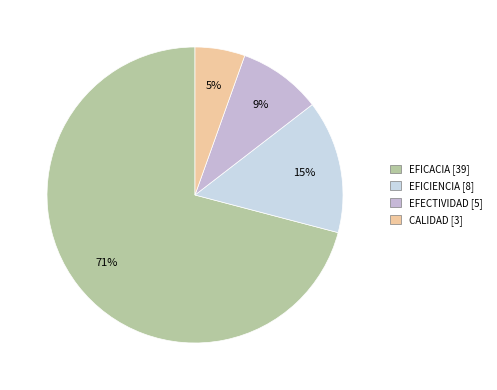

Which category has the smallest portion of the pie?

CALIDAD